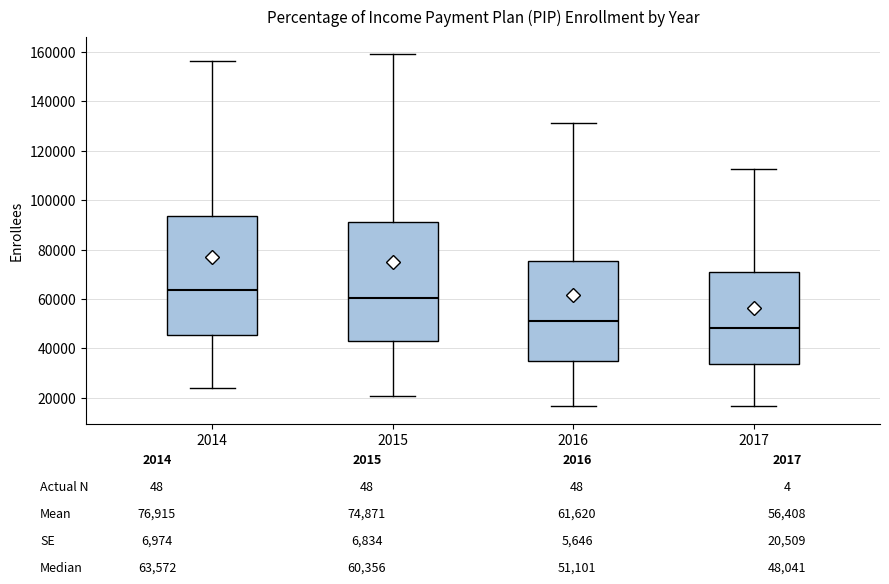

Reading left to right, transcribe this box plot: for each box, give where its median line is, the range the box spans, and where its two whiskers end, as read against the y-axis. The values are not printed on the chart, so give them approximately, as read against the axis.

2014: median 64000, box 46000 to 94000, whiskers 24000 to 156000
2015: median 60000, box 44000 to 90000, whiskers 20000 to 160000
2016: median 52000, box 34000 to 76000, whiskers 16000 to 132000
2017: median 48000, box 34000 to 70000, whiskers 16000 to 112000